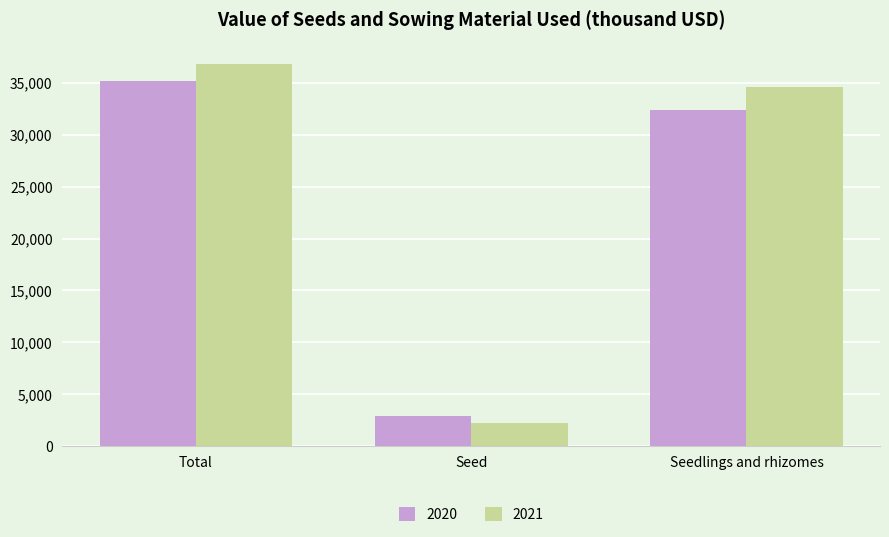

What is the total value across all series at Seedlings and rhizomes?

67011